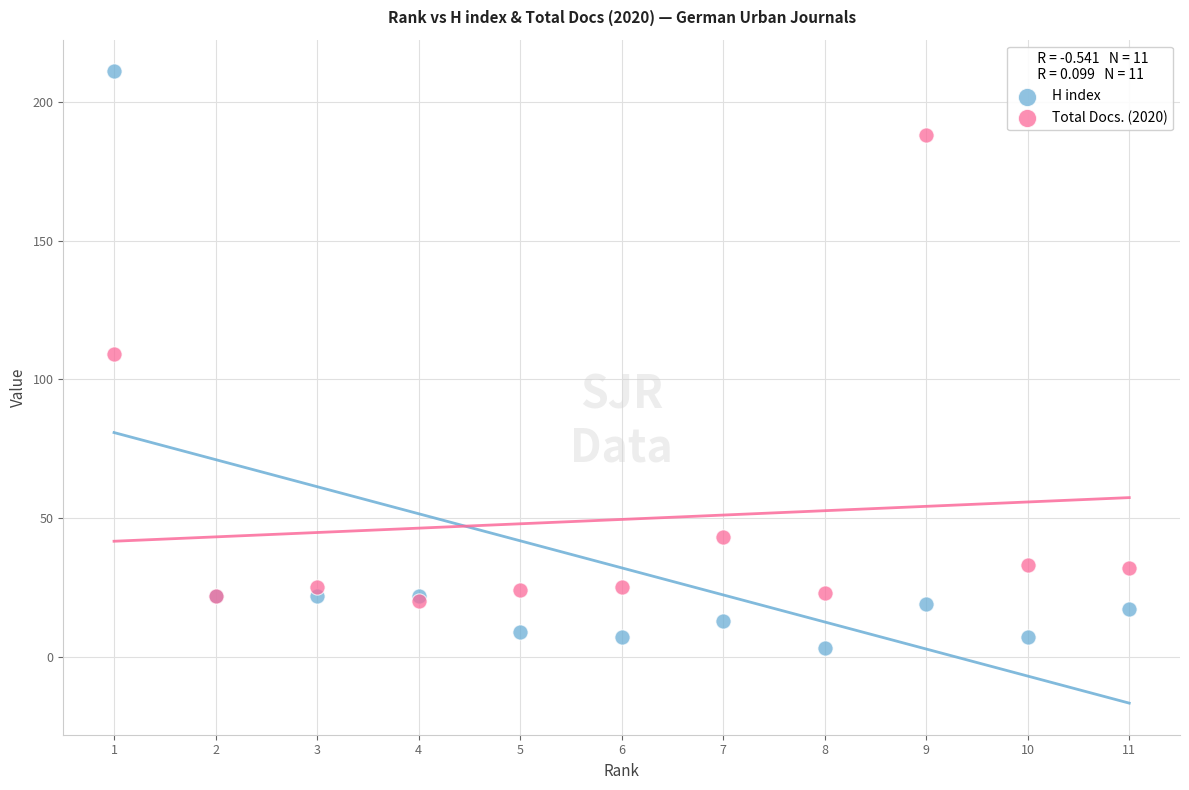

In the Total Docs. (2020) series, what Y value is closest to 104?

109